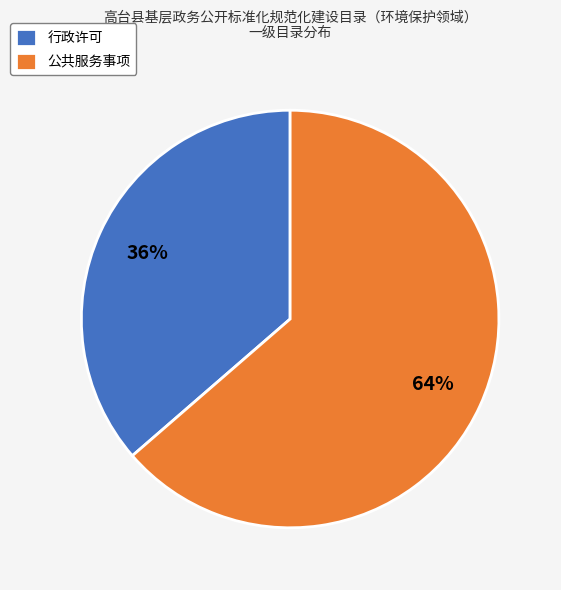

Is there any slice that represents more than half of the pie?

Yes